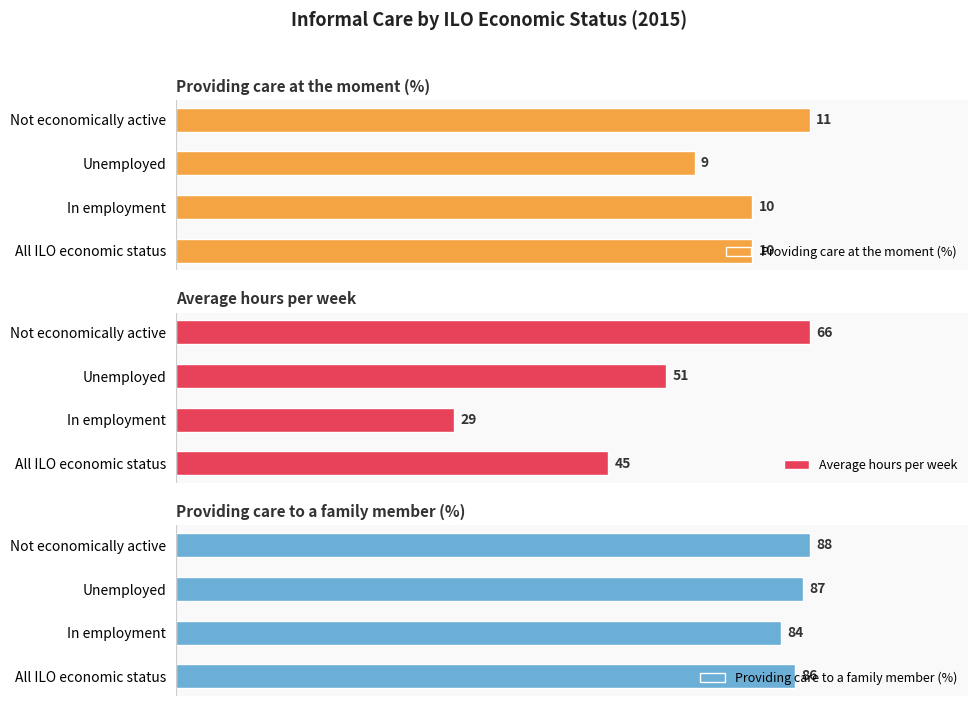

What is the sum of all Providing care at the moment (%) values?

40